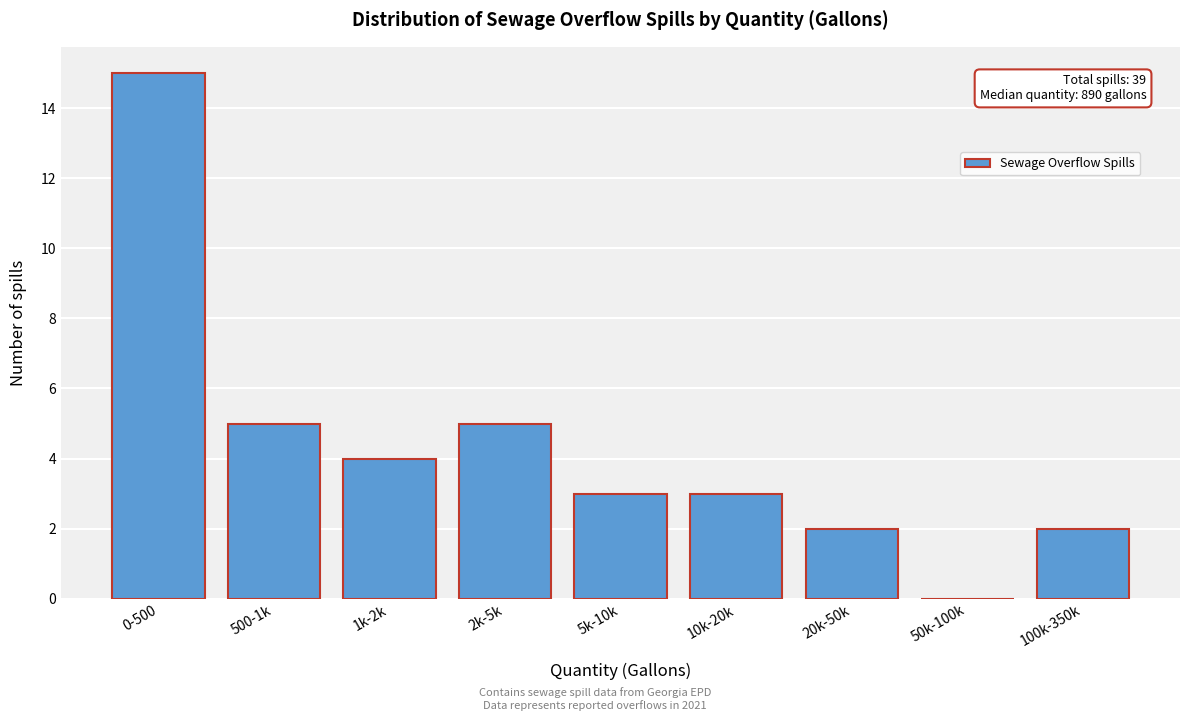

Reading right to left, what are all the values shown in this chart?

100k-350k=2	50k-100k=0	20k-50k=2	10k-20k=3	5k-10k=3	2k-5k=5	1k-2k=4	500-1k=5	0-500=15